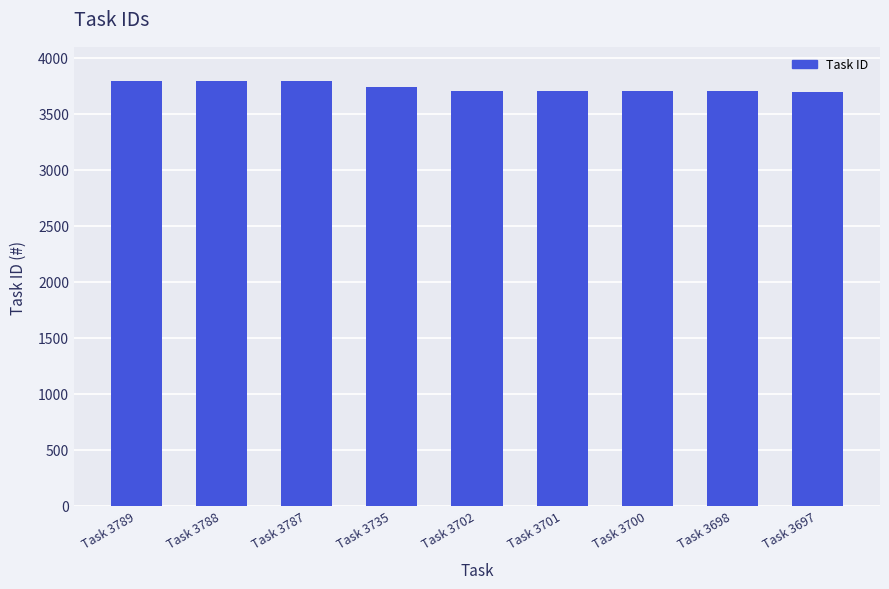

The chart shows a value of 2246 at Task 3787. True or false?

False